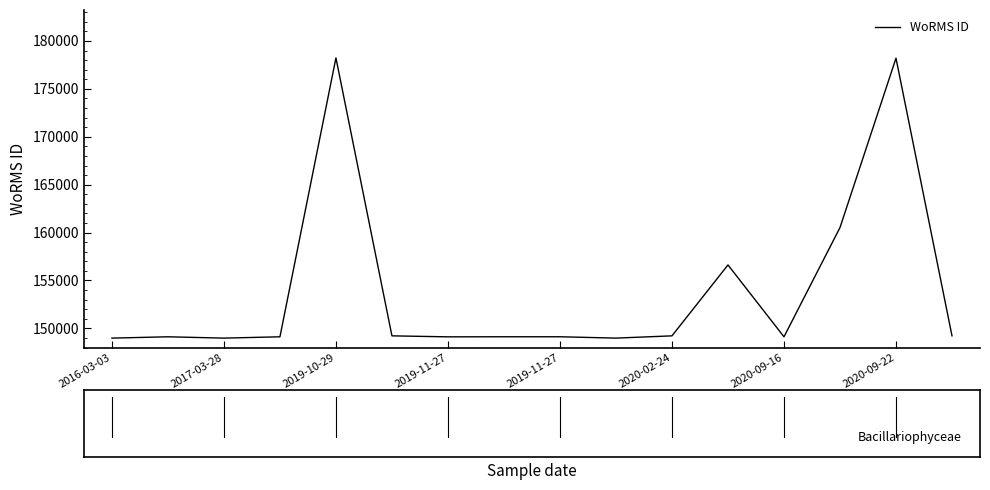

True or false: the data has more than 0 interior local peaks.

True